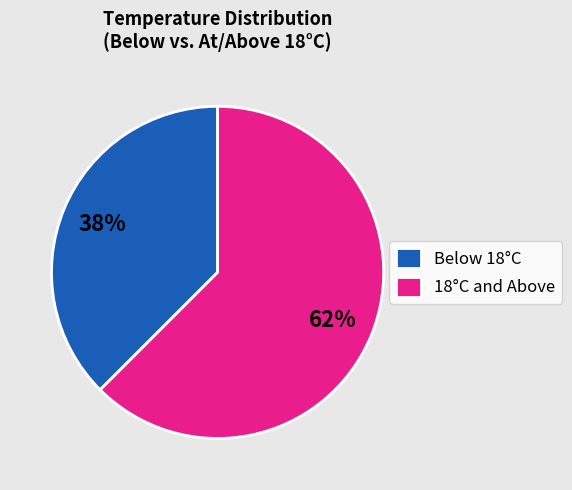

Between 18°C and Above and Below 18°C, which is larger?

18°C and Above